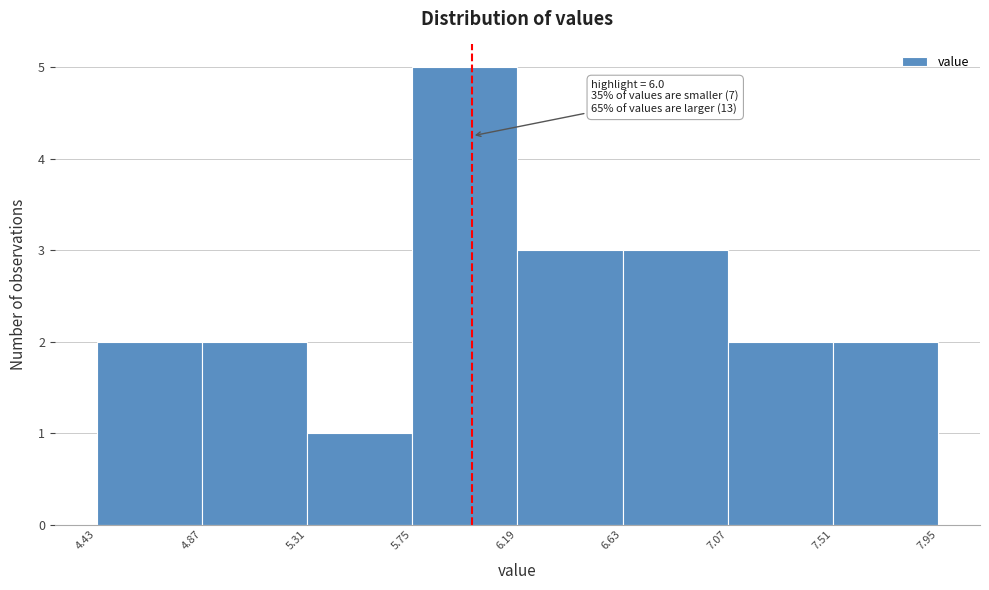

Which range on the x-axis has the tallest bar?

5.75 to 6.19